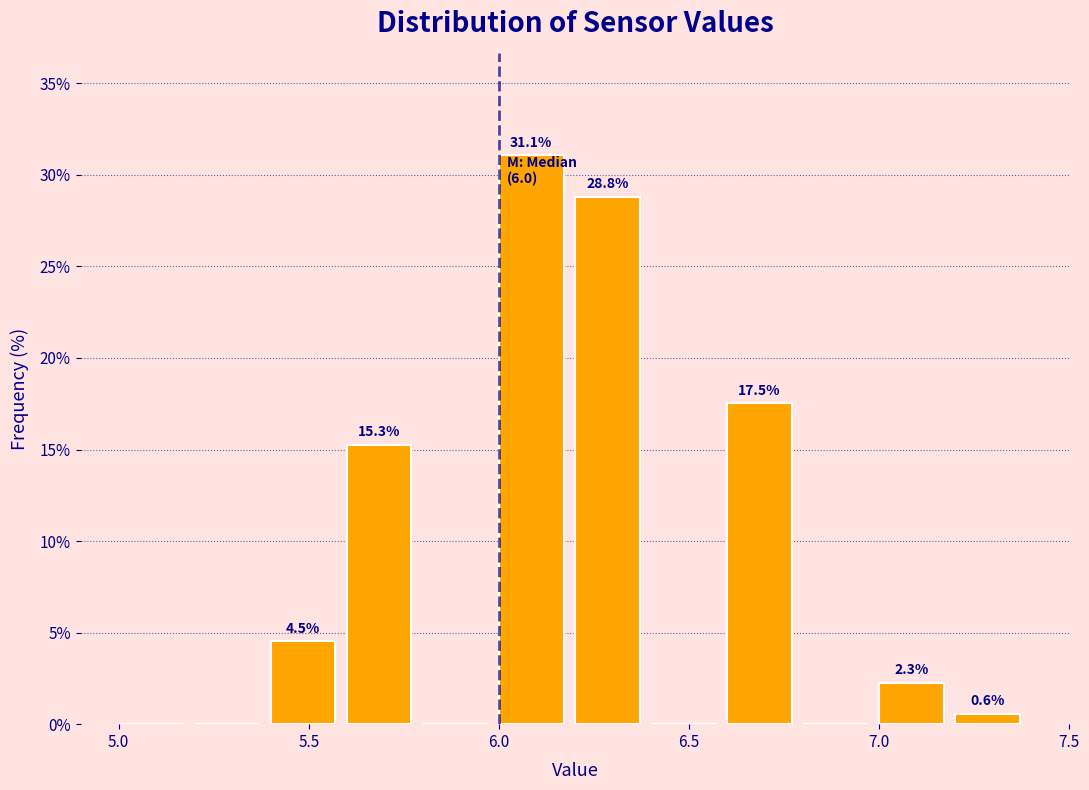

Over which range of the x-axis is the bar tallest?

6.0 to 6.2